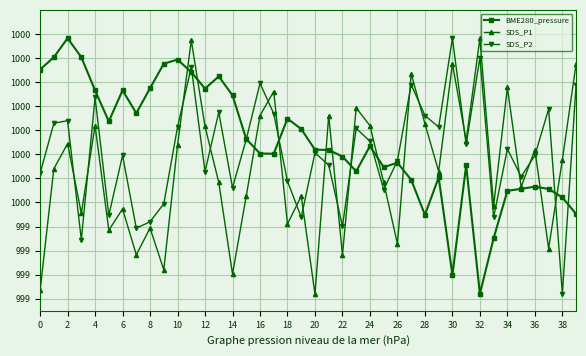

What is the greatest value displayed?

100068.2